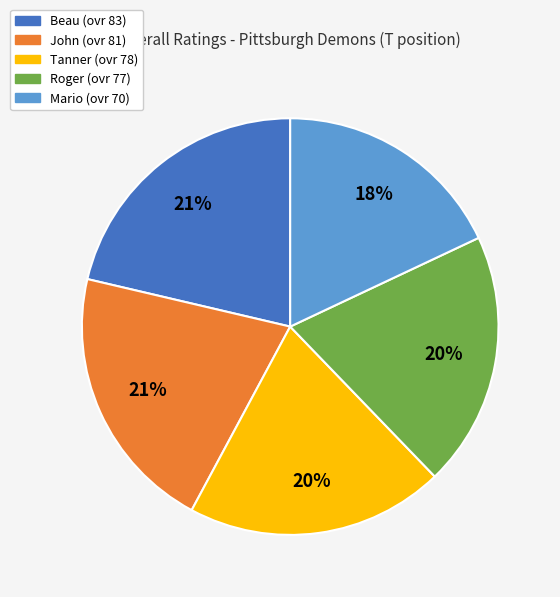

To the nearest percent, what percentage of the pie is Beau?

21%